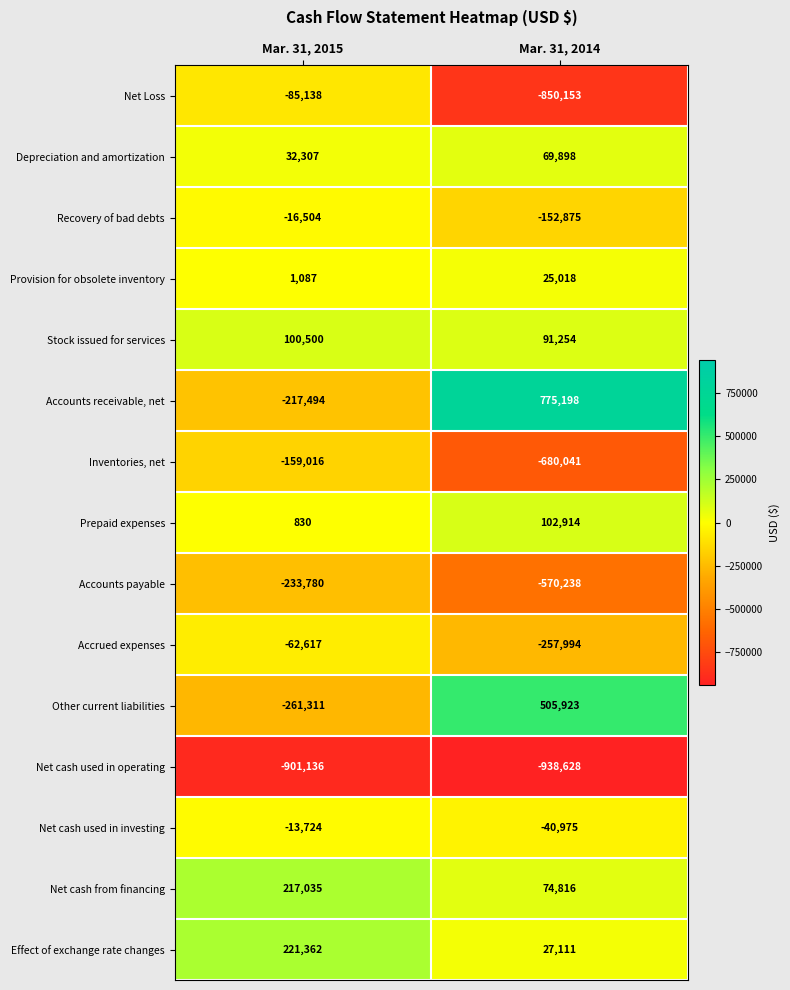

True or false: Prepaid expenses has a value of 830 at Mar. 31, 2015.

True